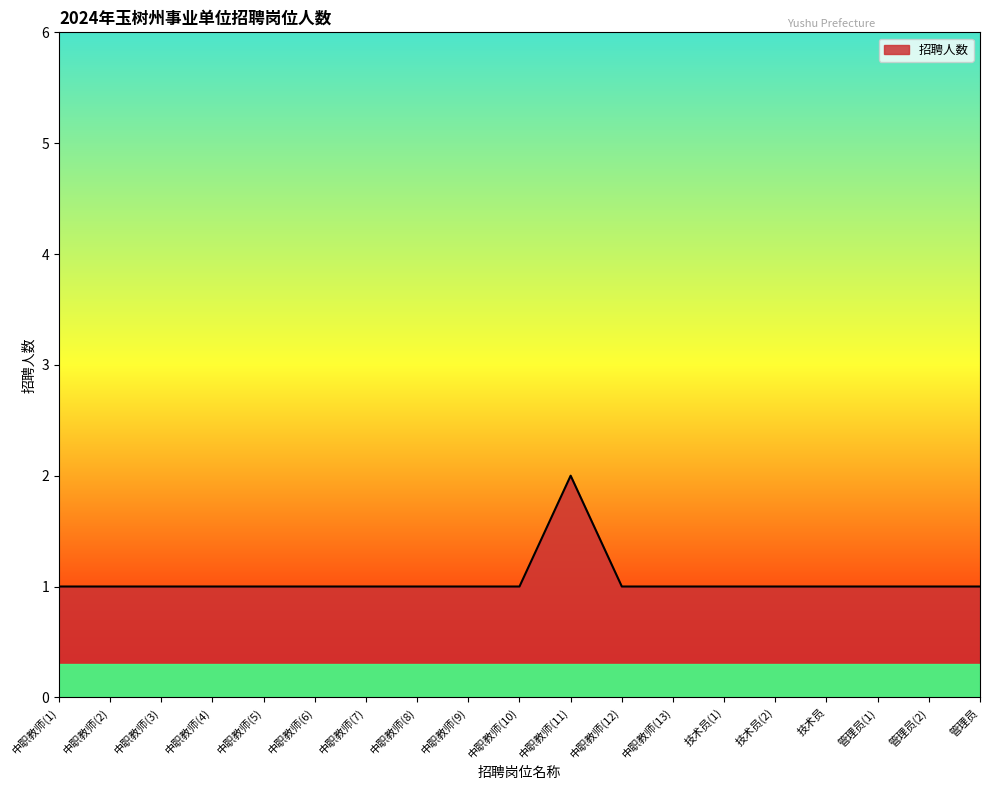

The value at 中职教师(12) is 1. True or false?

True